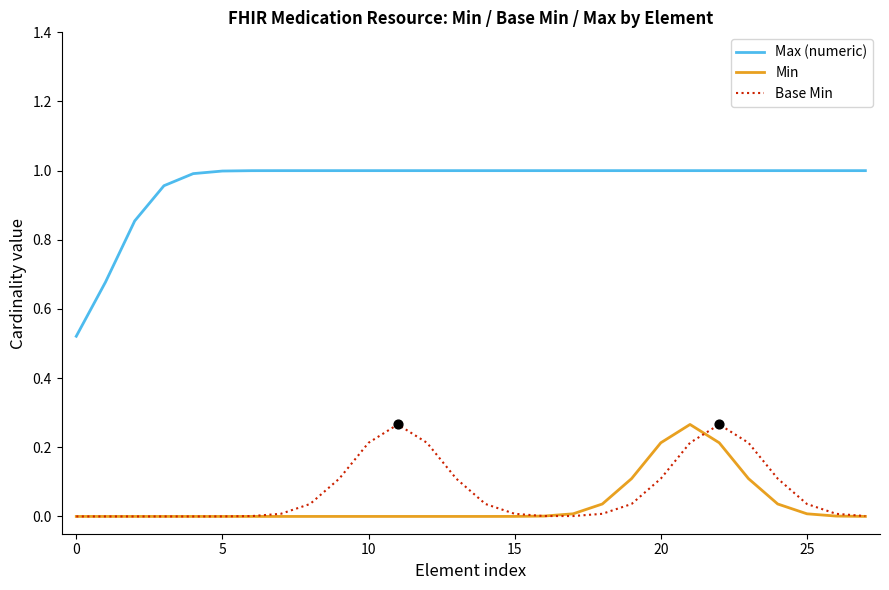

What are all the series names shown in the legend?

Max (numeric), Min, Base Min